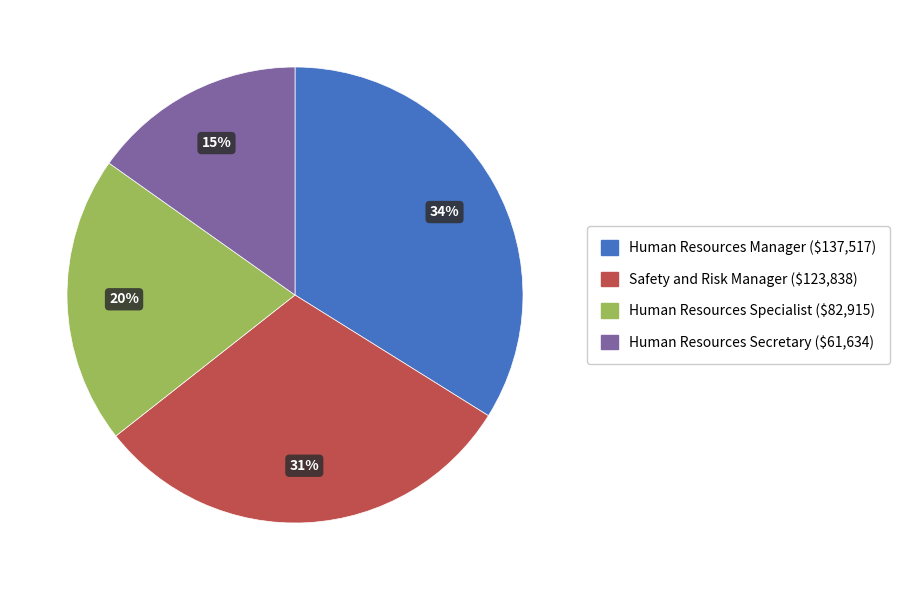

How many segments does this pie chart have?

4